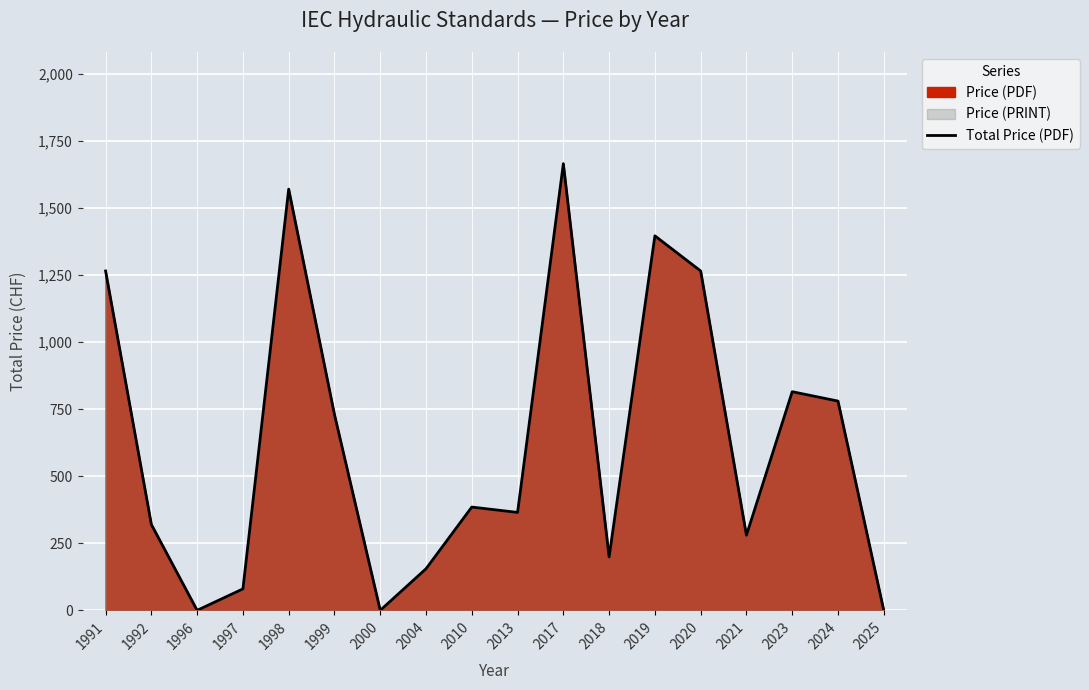

Where does the data first go above 385?

1991